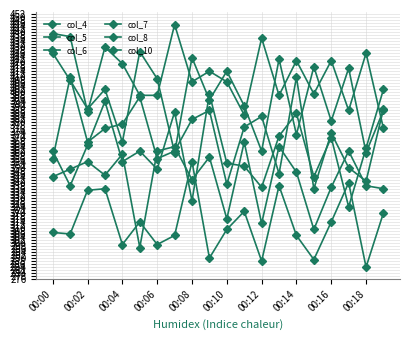

Which category has the highest value in the col_10 series?

00:08